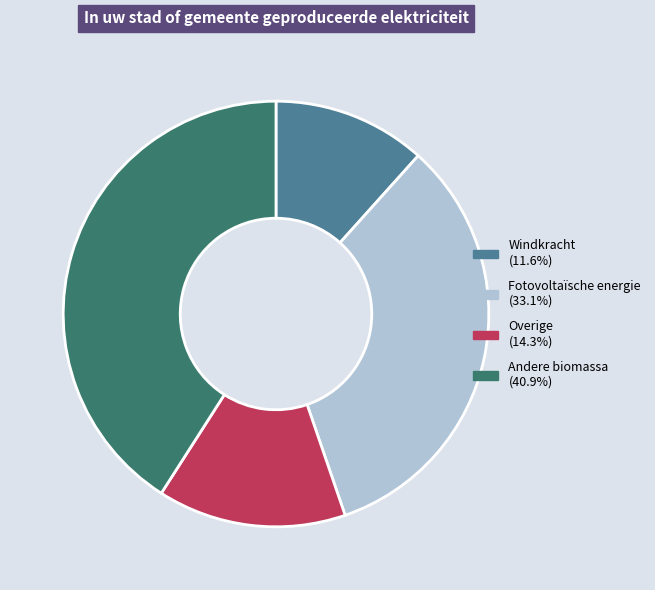

Is there a majority slice in this chart?

No